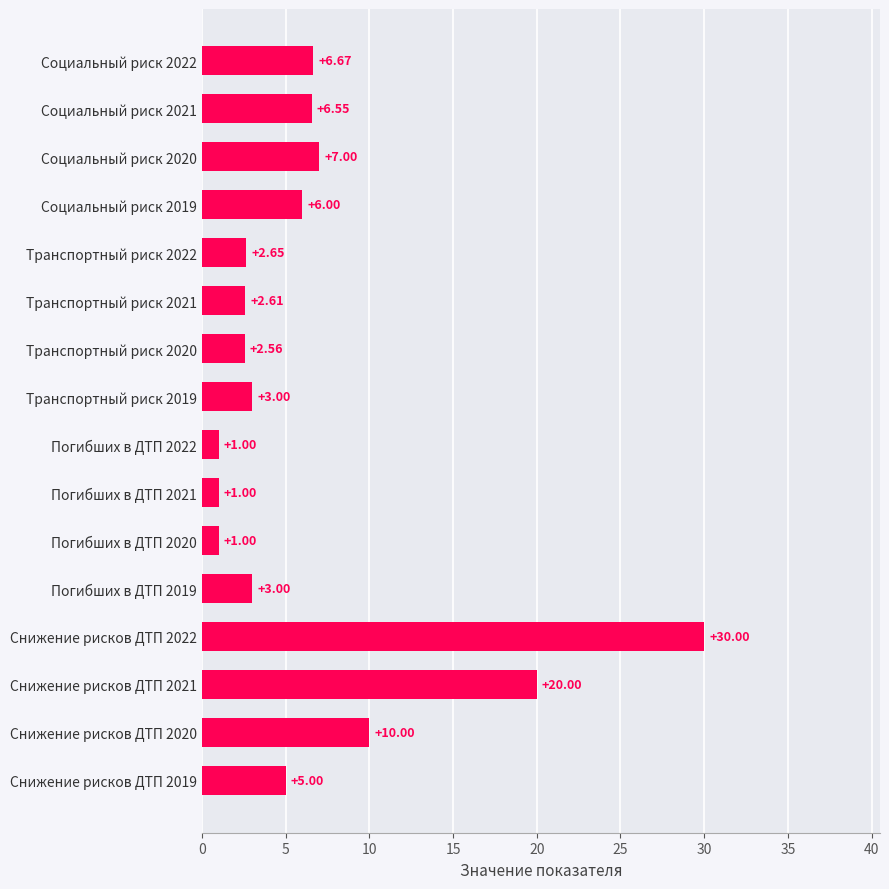

What is the difference between the second highest and second lowest values?

19.0